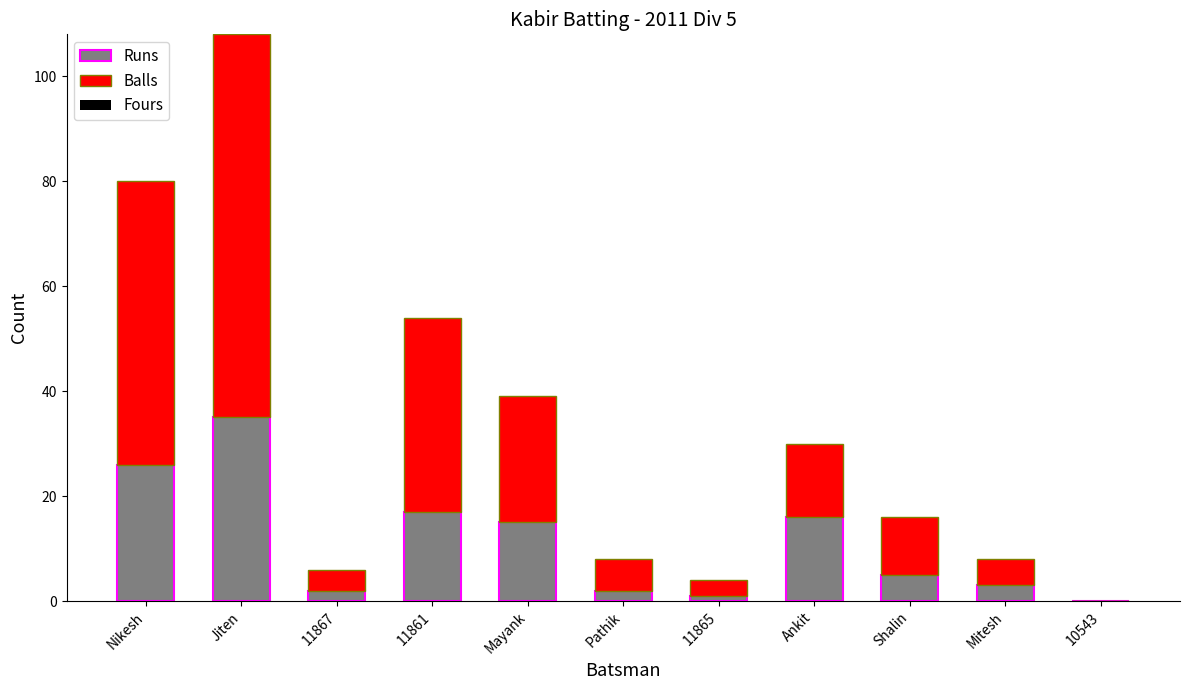

What is the total value across all series at Mayank?

39